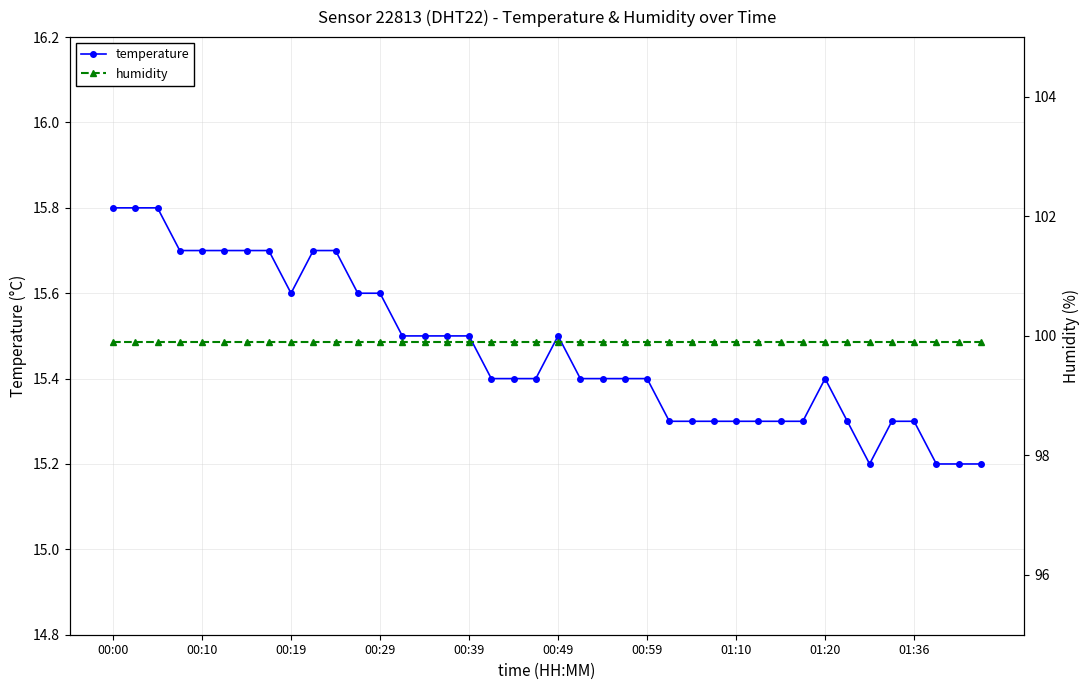

True or false: temperature has more than 0 interior local peaks.

True